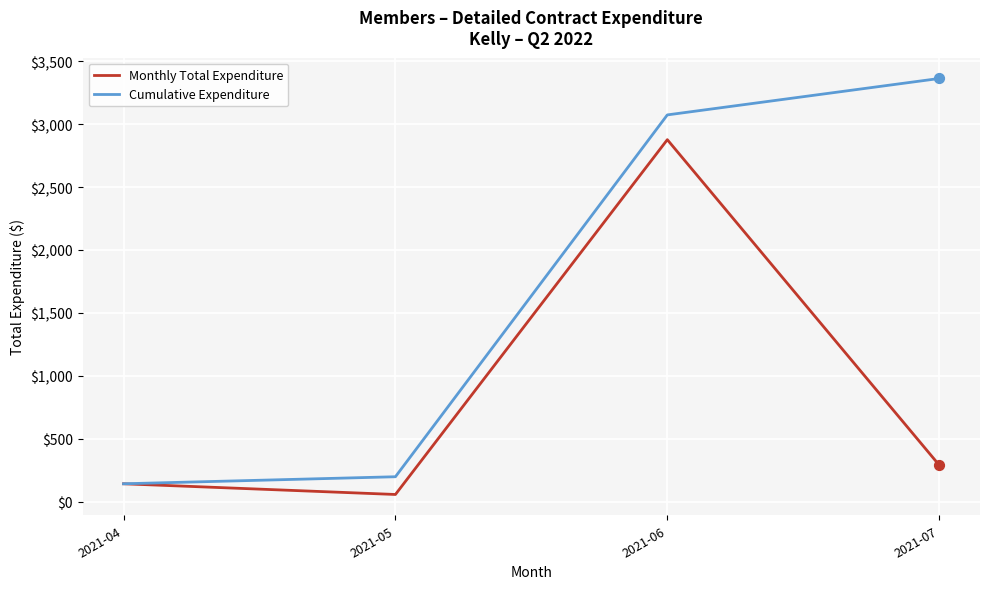

Is the value of Monthly Total Expenditure at 2021-06 greater than the value of Cumulative Expenditure at 2021-06?

No